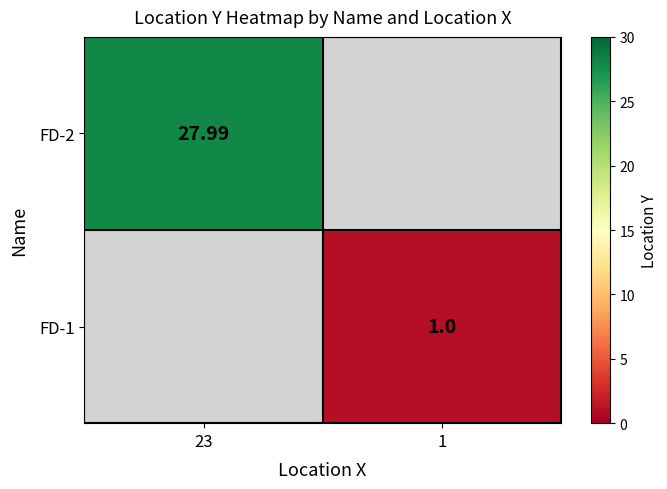

The FD-1 series shows 0.2 at 1. True or false?

False